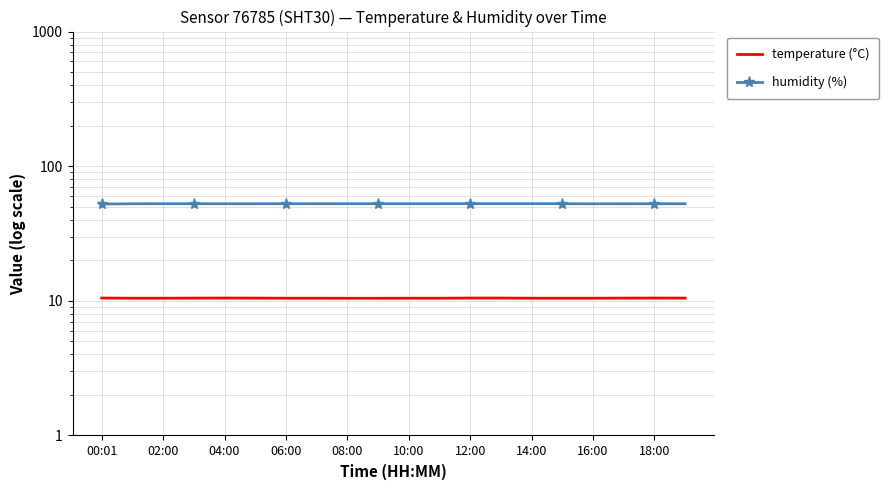

Is this an area chart (filled region under the line)?

No